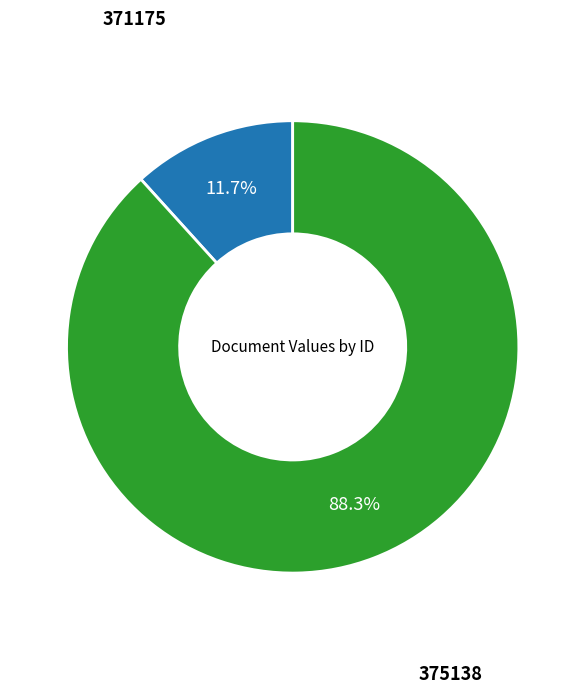

Is there a majority slice in this chart?

Yes